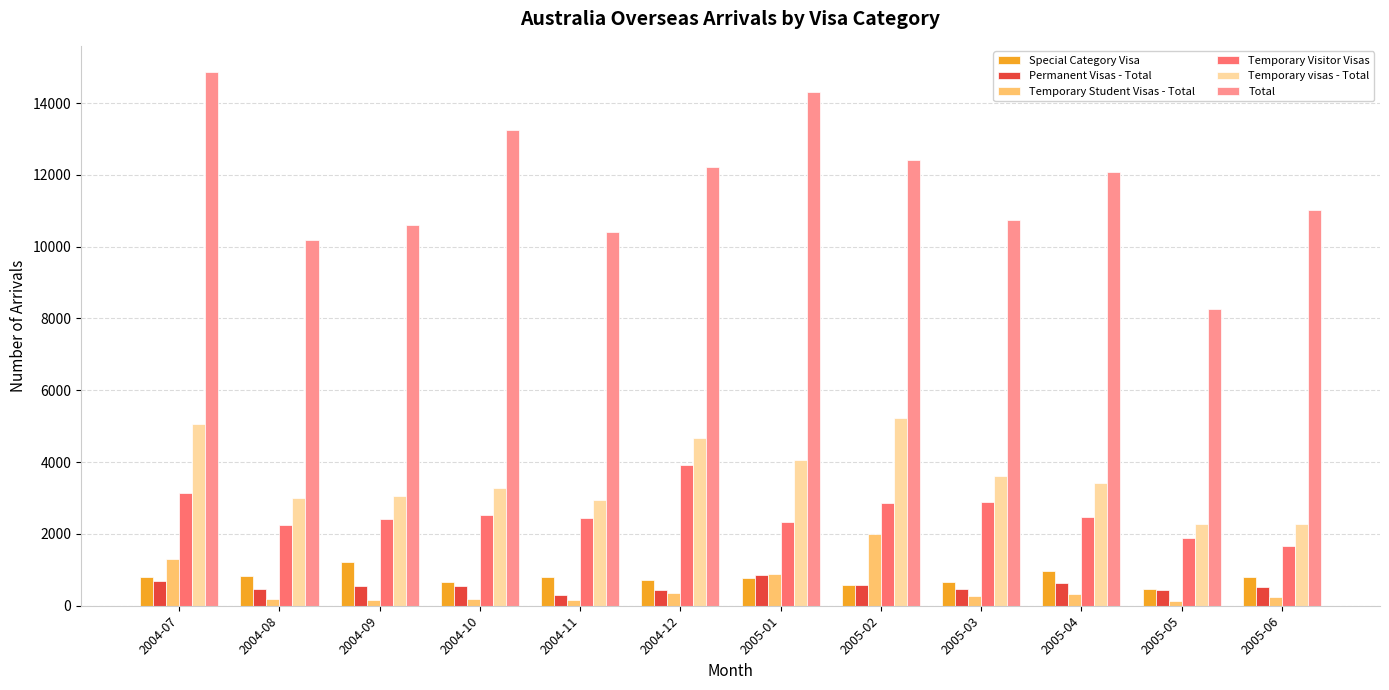

Which series has the largest range (max minus min)?

Total